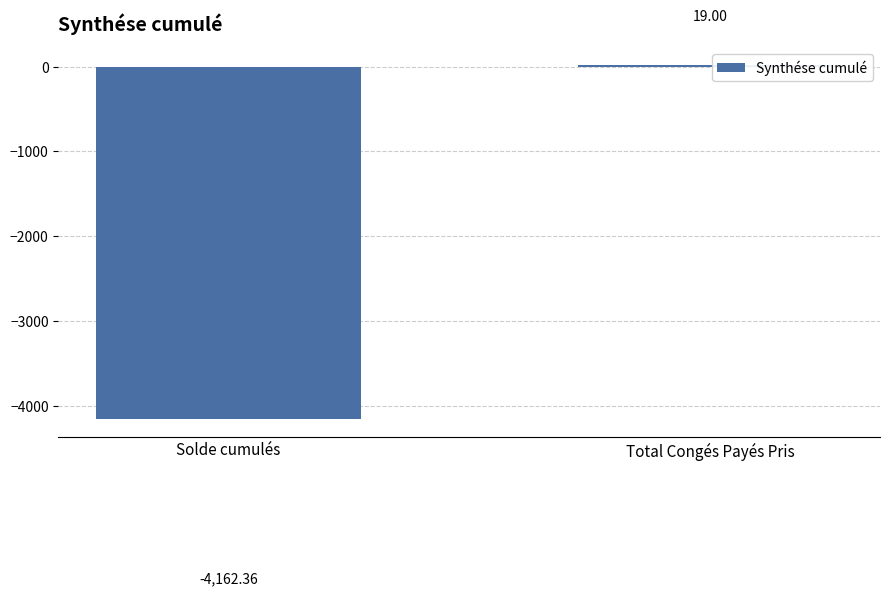

Reading left to right, extract all data points from this chart.

-4162.4	19.0